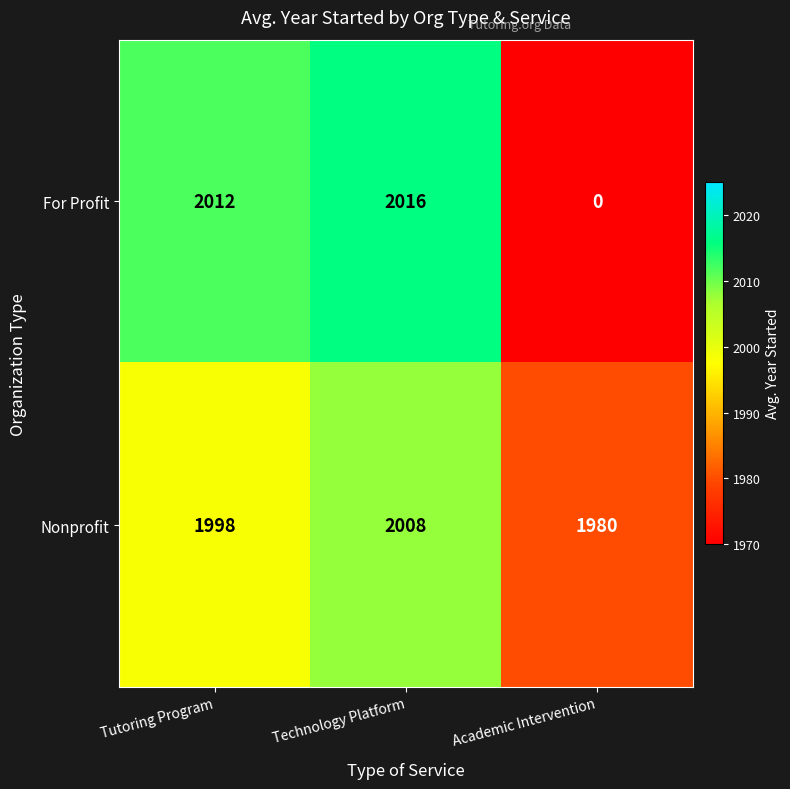

Read the For Profit value at Technology Platform, to the nearest 50.

2000